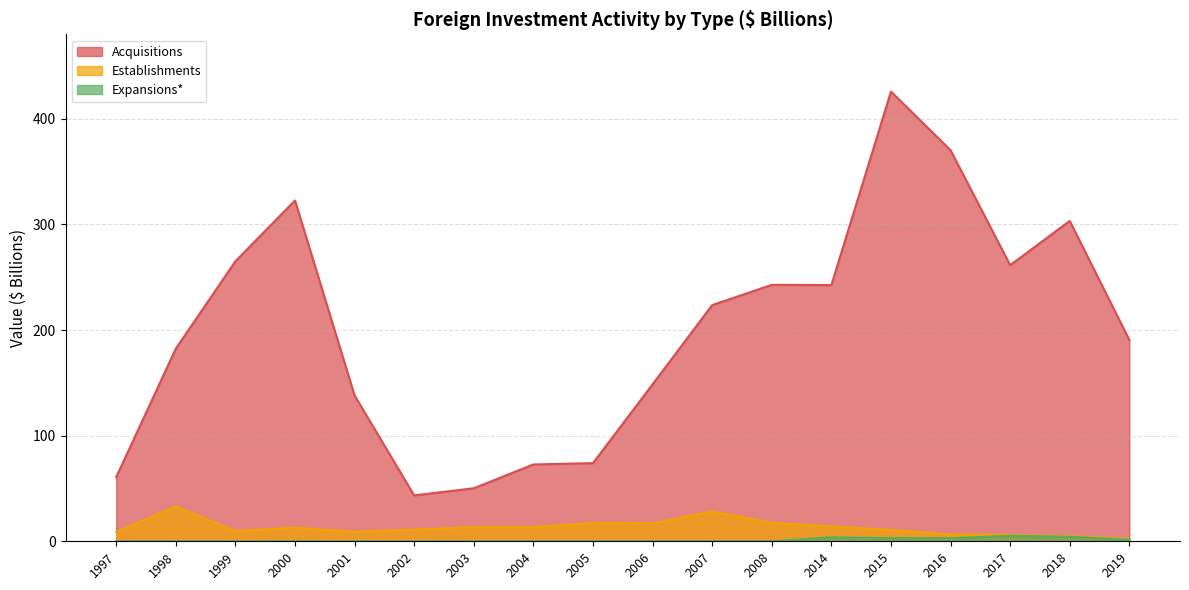

Which label corresponds to the smallest value in the chart?

1997